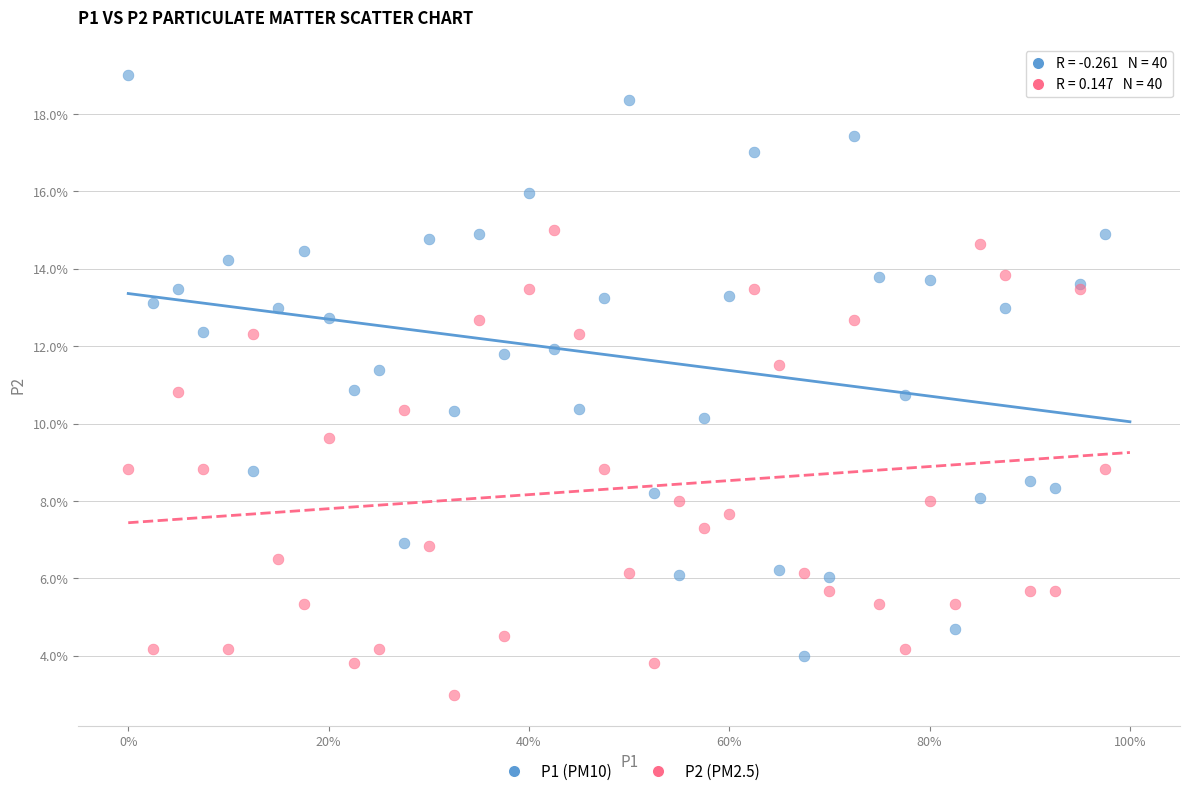

What are all the series names shown in the legend?

P1 (PM10), P2 (PM2.5)